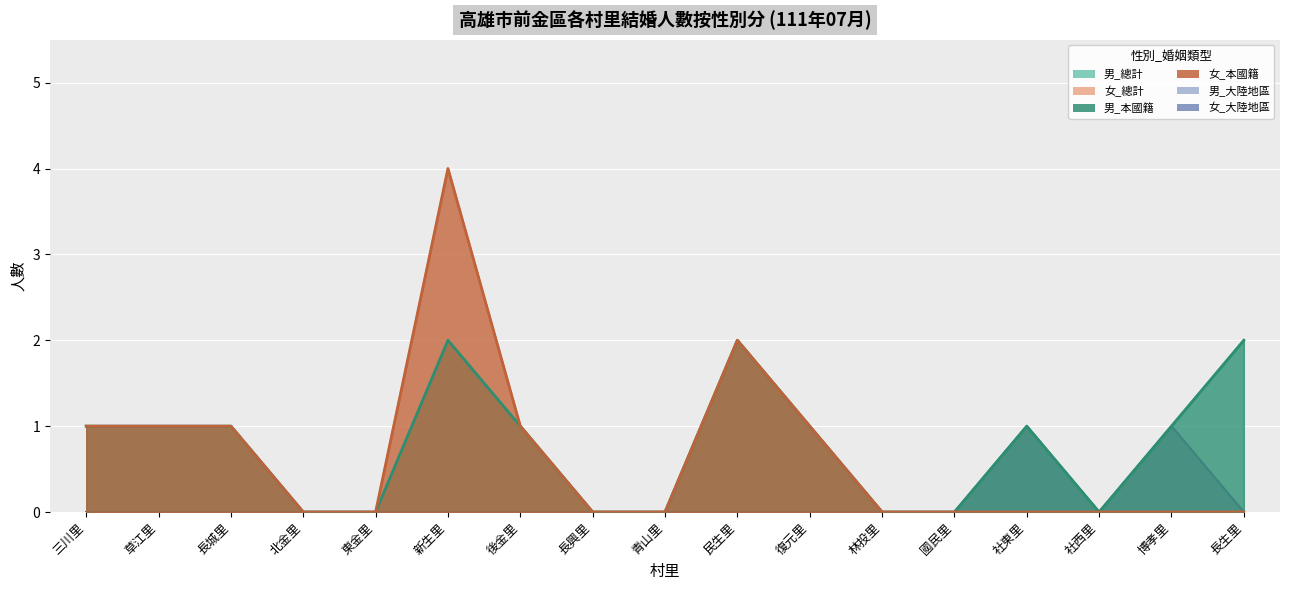

At how many categories does at least one series exceed 1?

3